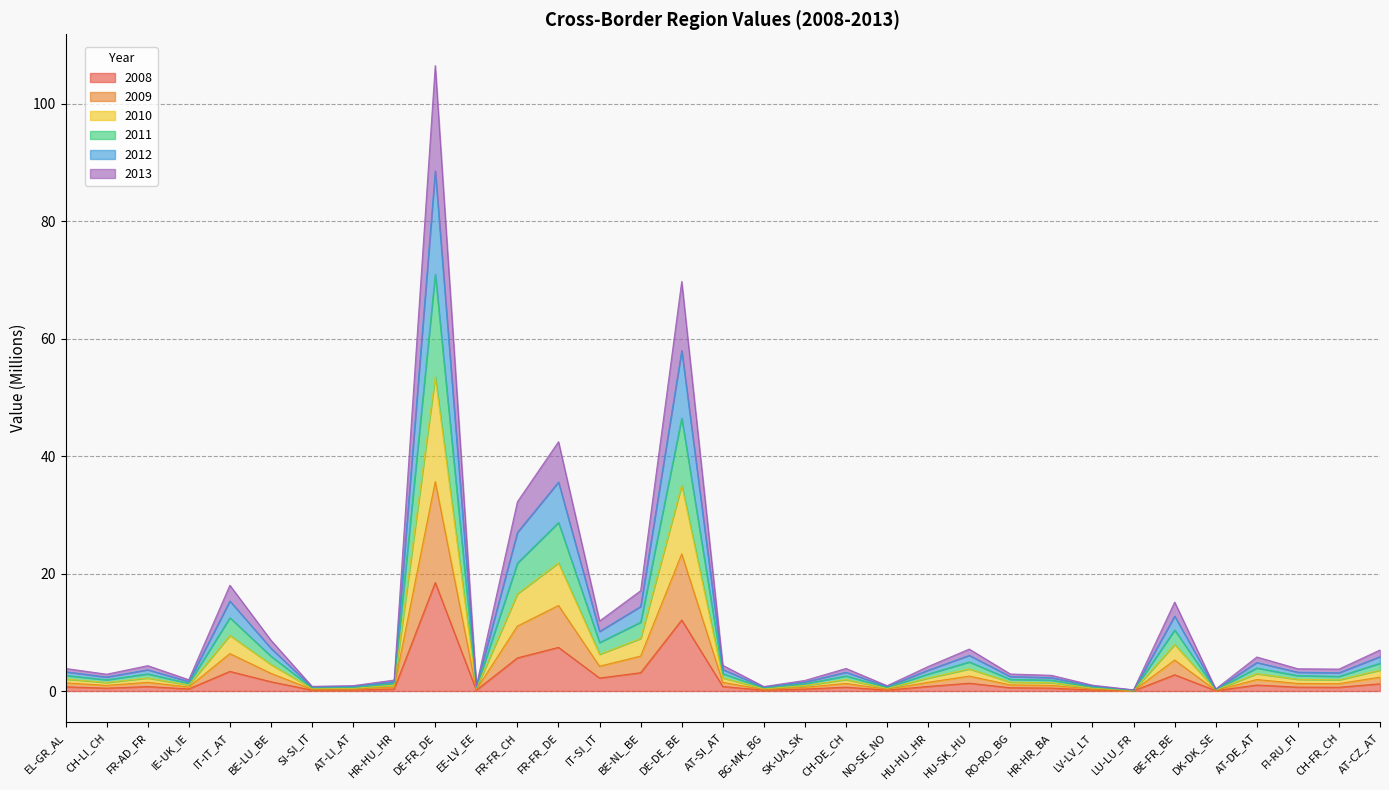

At which category is the sum across all series the highest?

DE-FR_DE